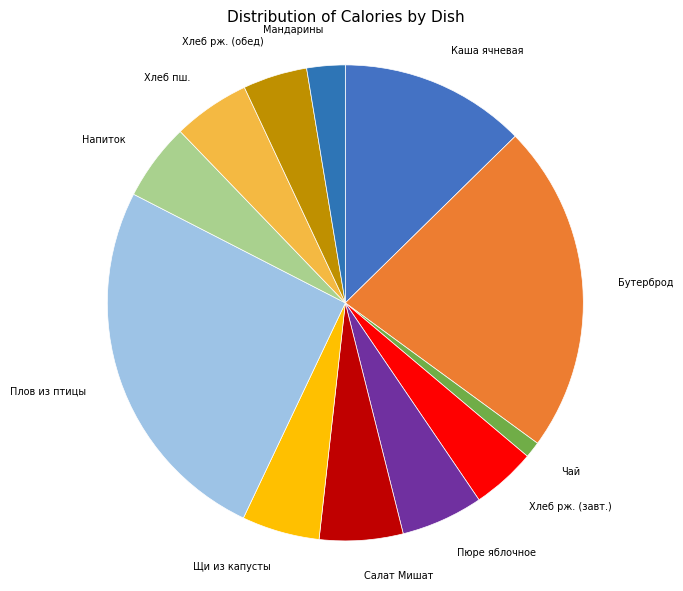

To the nearest percent, what is the difference between the largest and smallest slice percentages?

24%